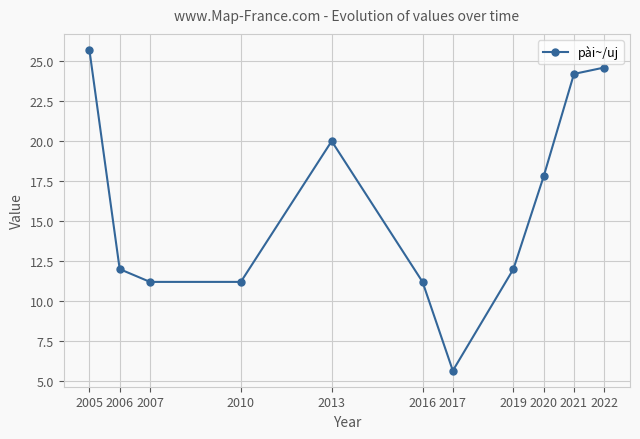

Count the number of data series in this chart.

1